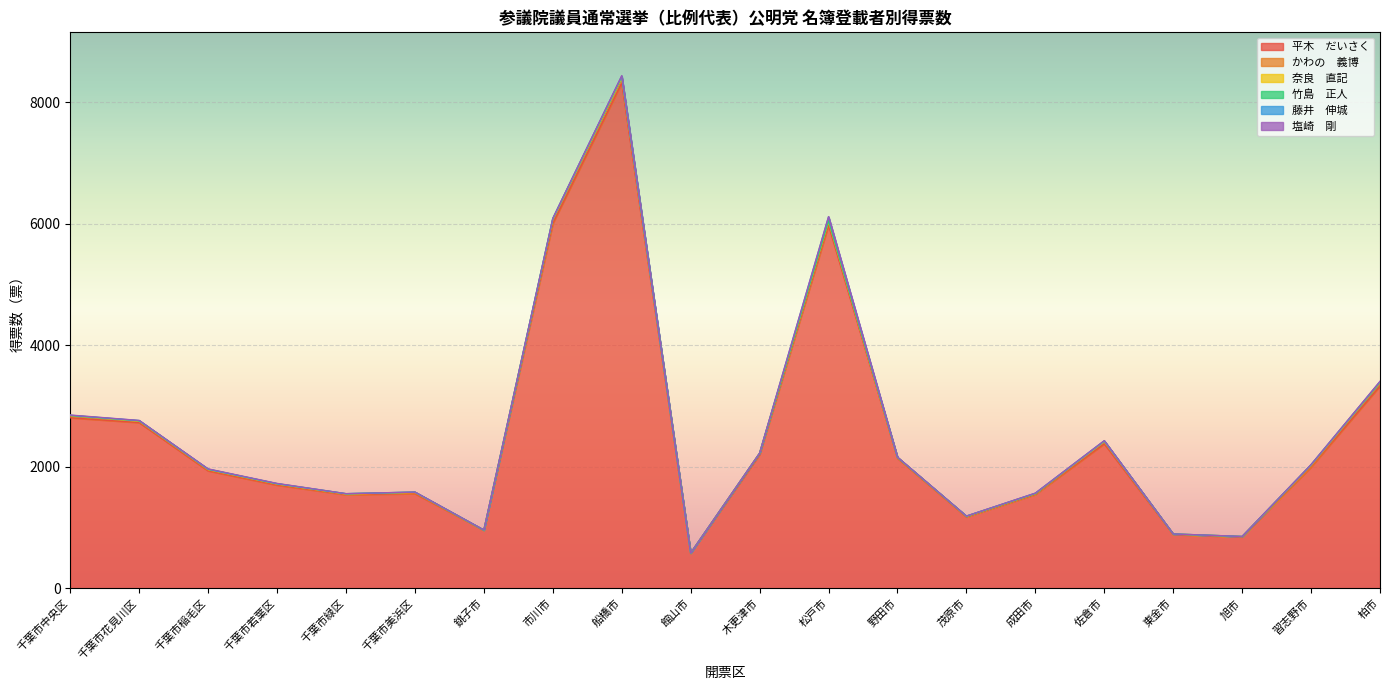

How many interior local valleys does the かわの　義博 series have?

5